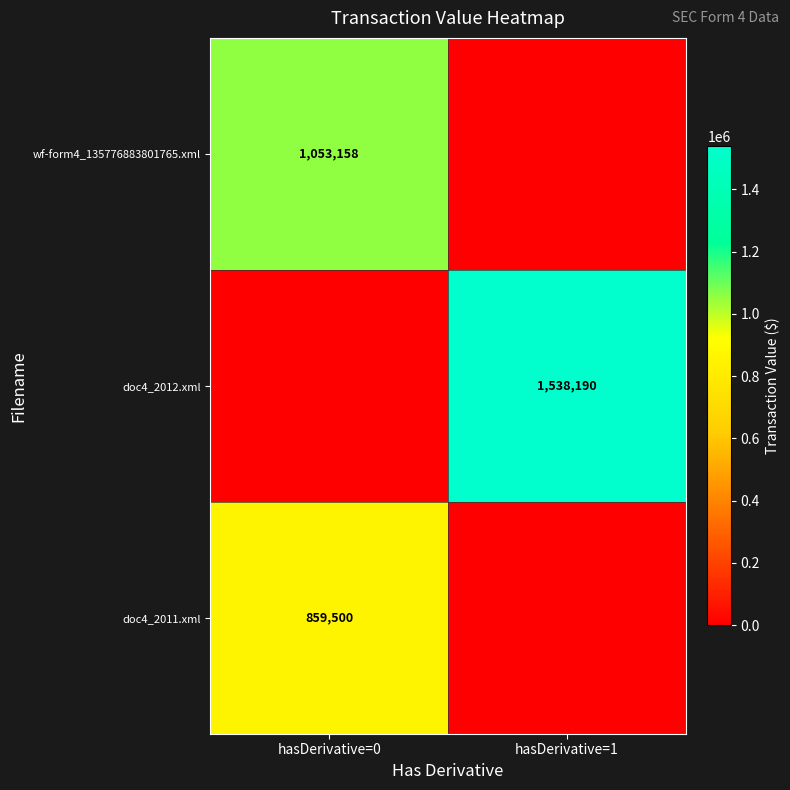

True or false: doc4_2012.xml has a value of 335686 at hasDerivative=1.

False